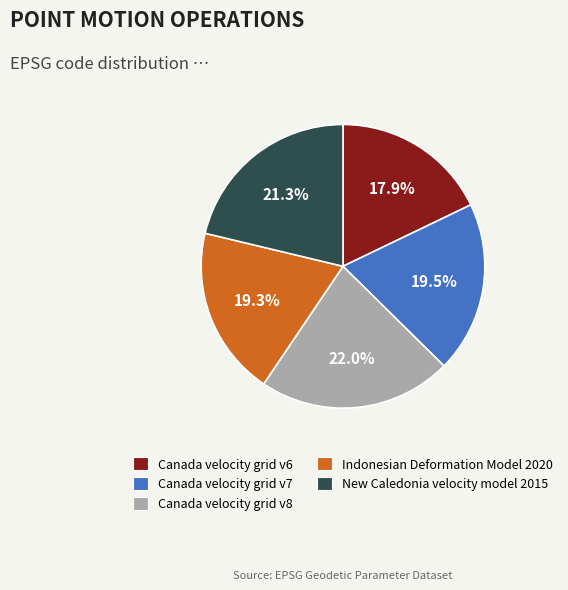

Approximately how many times larger is the value at Canada velocity grid v8 compared to Canada velocity grid v6?

1.2